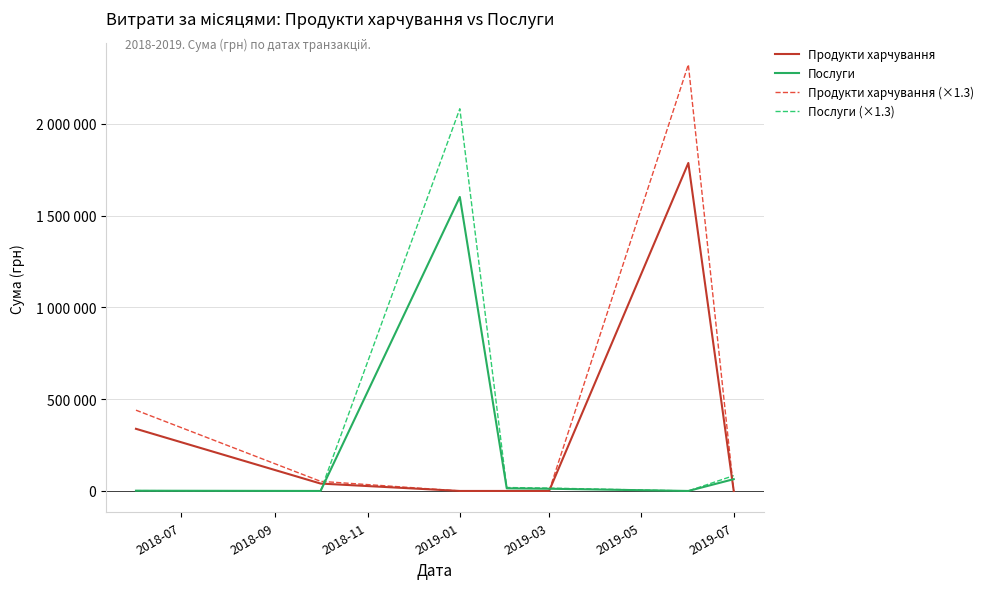

Reading right to left, list all the values displayed in this chart.

Продукти харчування: 0.0	1786856.2	0.0	0.0	0.0	40283.0	338583.2
Послуги: 64286.5	0.0	12063.6	14372.6	1601760.3	0.0	1320.0
Продукти харчування (×1.3): 0.0	2322913.0	0.0	0.0	0.0	52367.9	440158.2
Послуги (×1.3): 83572.4	0.0	15682.7	18684.4	2082288.4	0.0	1716.0